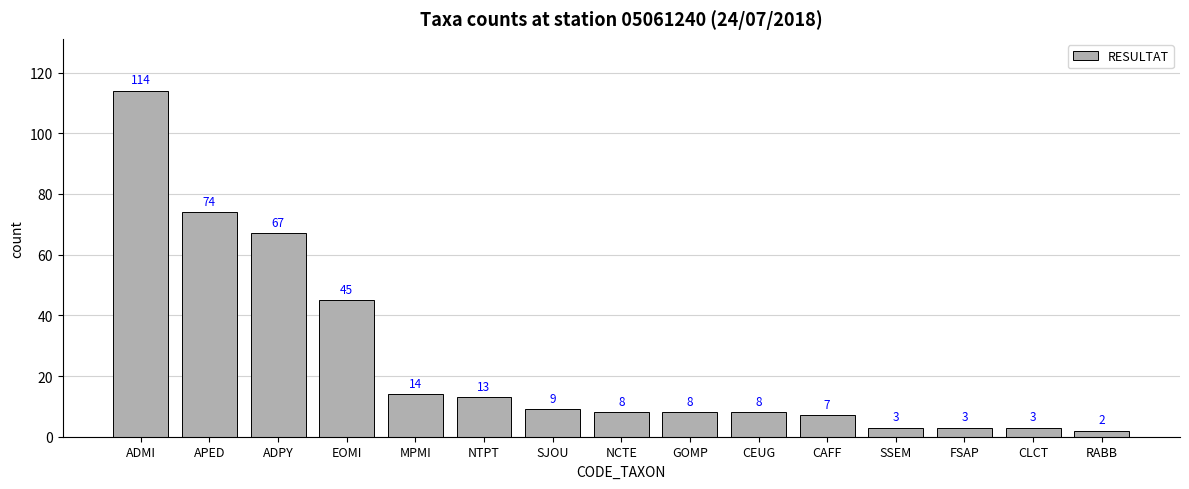

At which label does the data first exceed 8?

ADMI